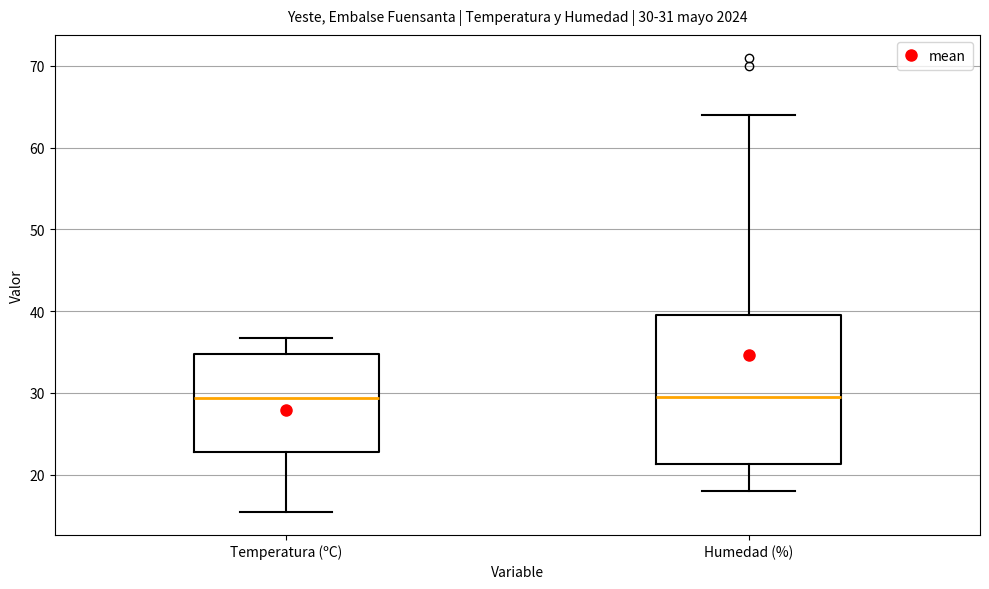

Which box is the tallest, from its lower edge to its upper edge?

Humedad (%)